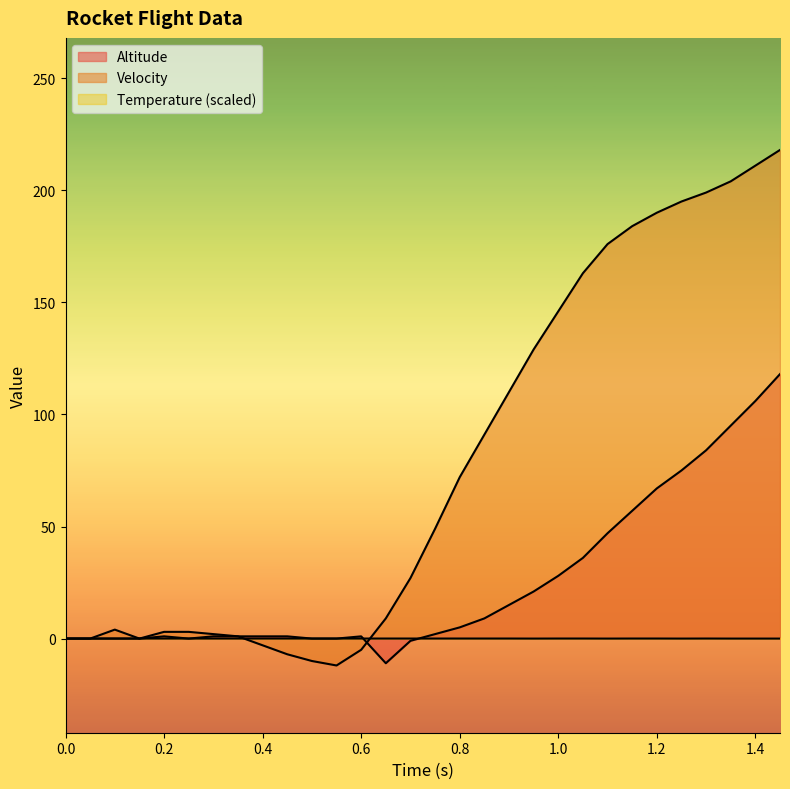

True or false: Temperature and Altitude cross at least once.

True